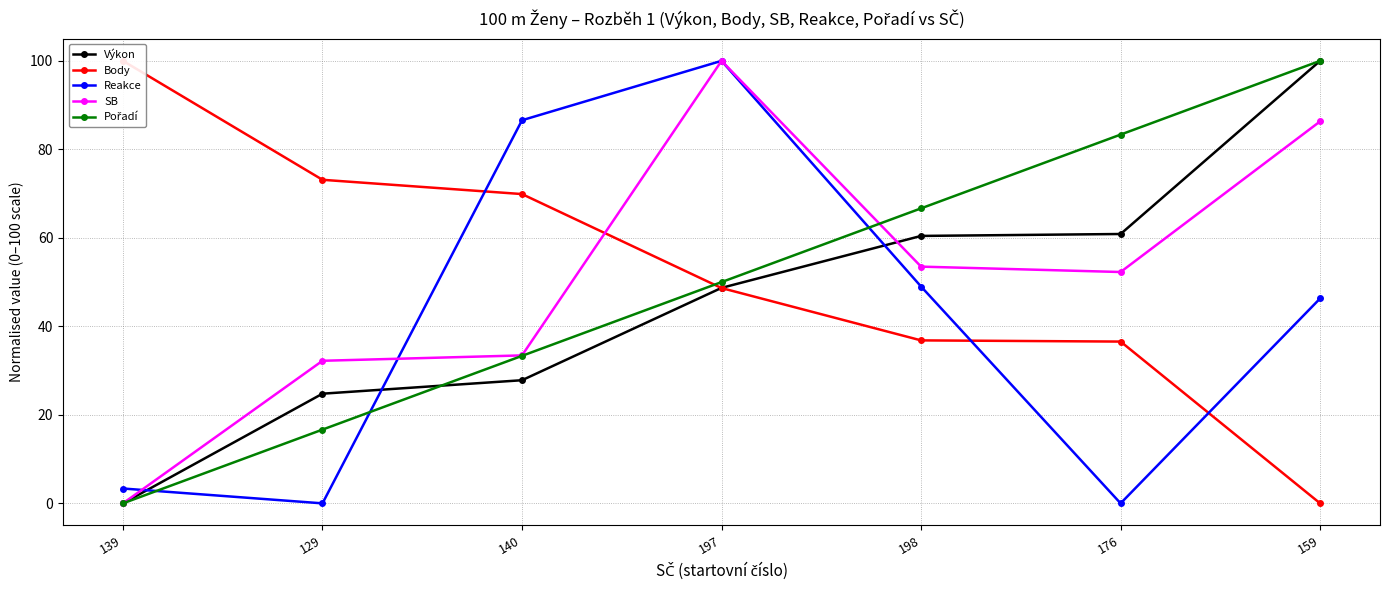

At which category does Reakce reach its first local peak?

197